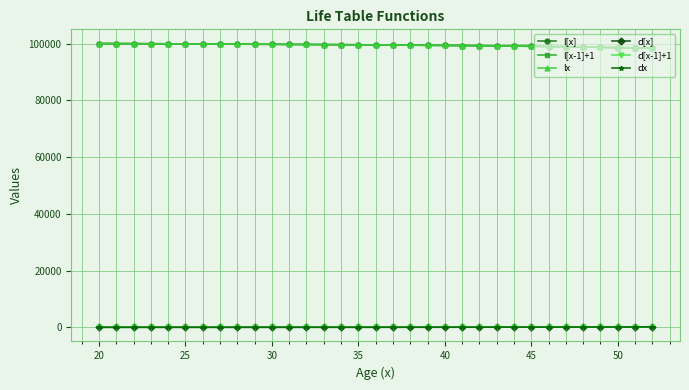

At how many categories does at least one series exceed 2637?

33